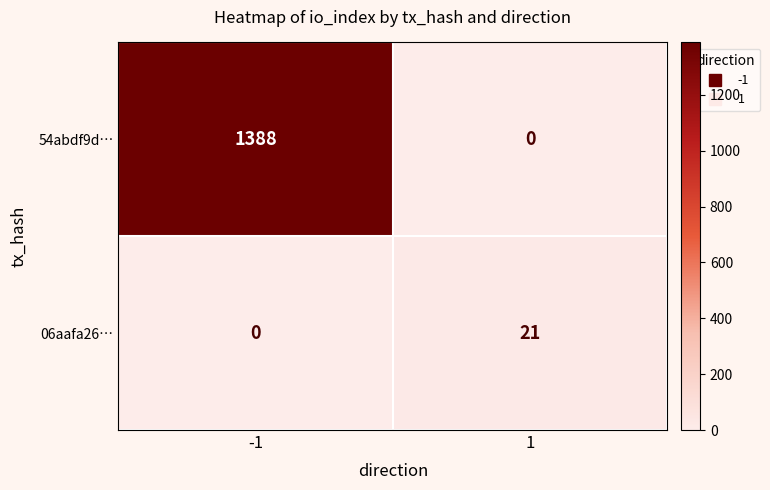

What is the maximum value for 54abdf9d…?

1388